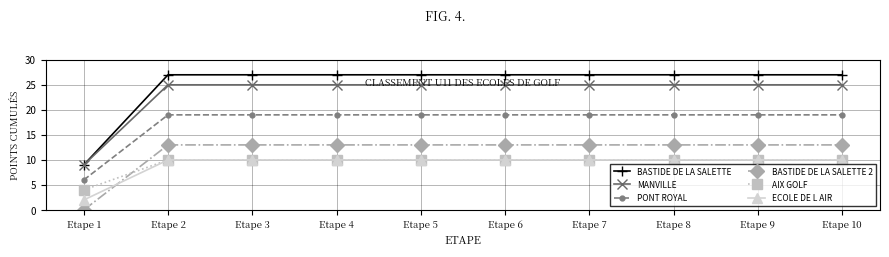

What is the total value across all series at Etape 9?

104